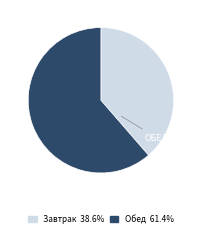

Do Обед and Завтрак together represent more than half of the pie?

Yes